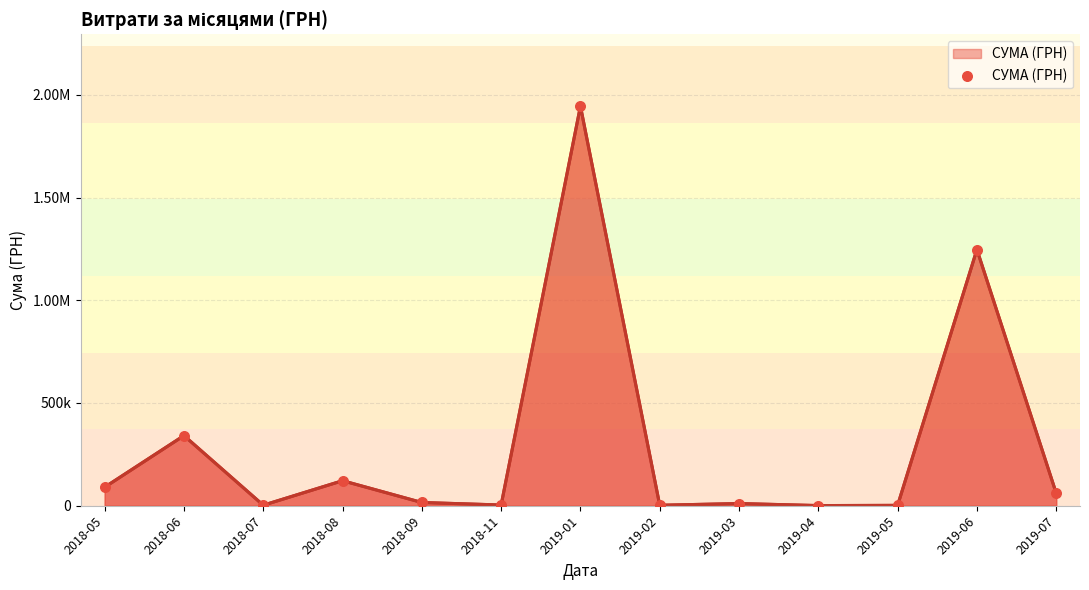

What is the change in value from 2018-06 to 2019-02?

-338894.5